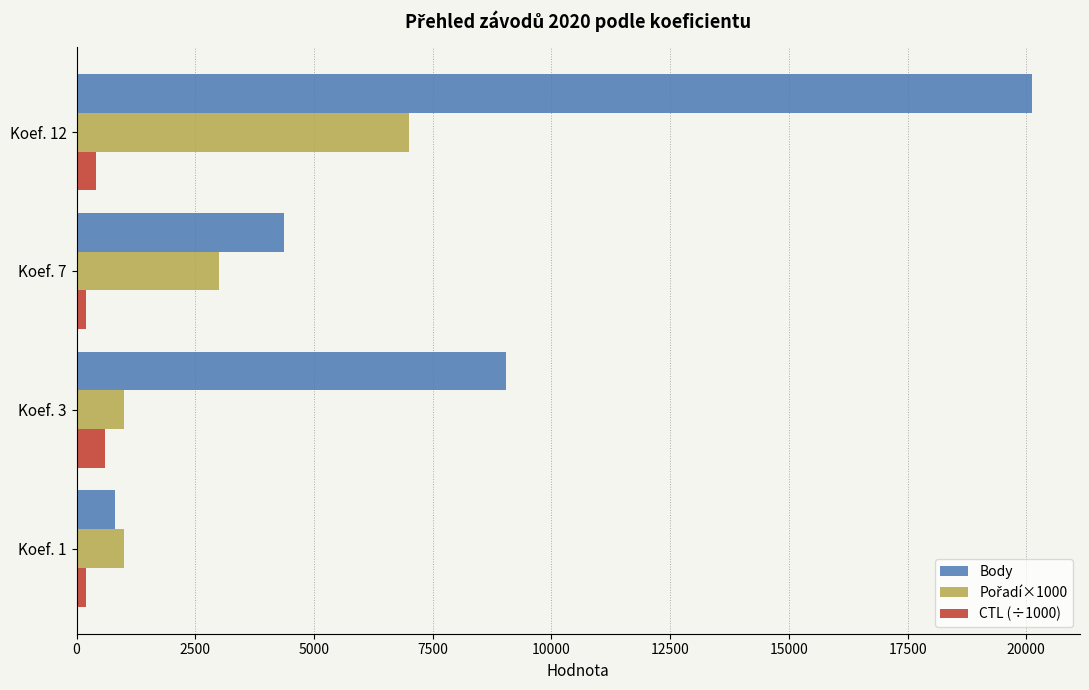

What is the difference between the second highest and second lowest values in the Body series?

4669.0